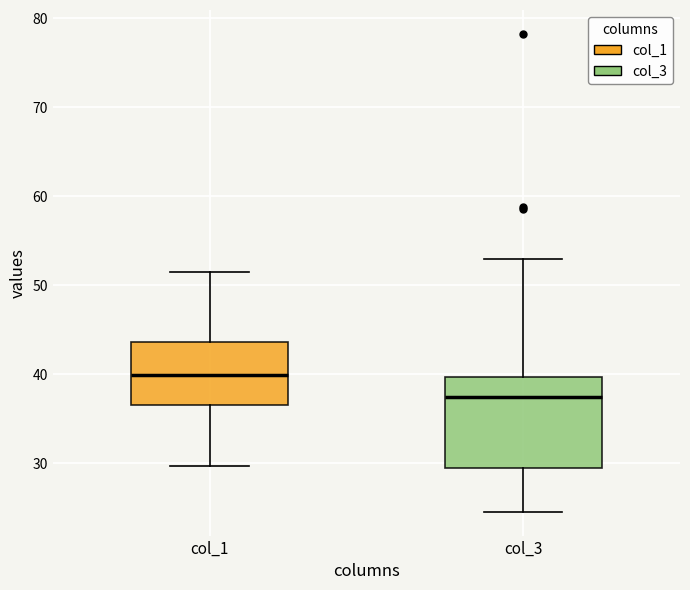

Reading left to right, transcribe this box plot: for each box, give where its median line is, the range the box spans, and where its two whiskers end, as read against the y-axis. The values are not printed on the chart, so give them approximately, as read against the axis.

col_1: median 40, box 37 to 44, whiskers 30 to 51
col_3: median 37, box 30 to 40, whiskers 25 to 53